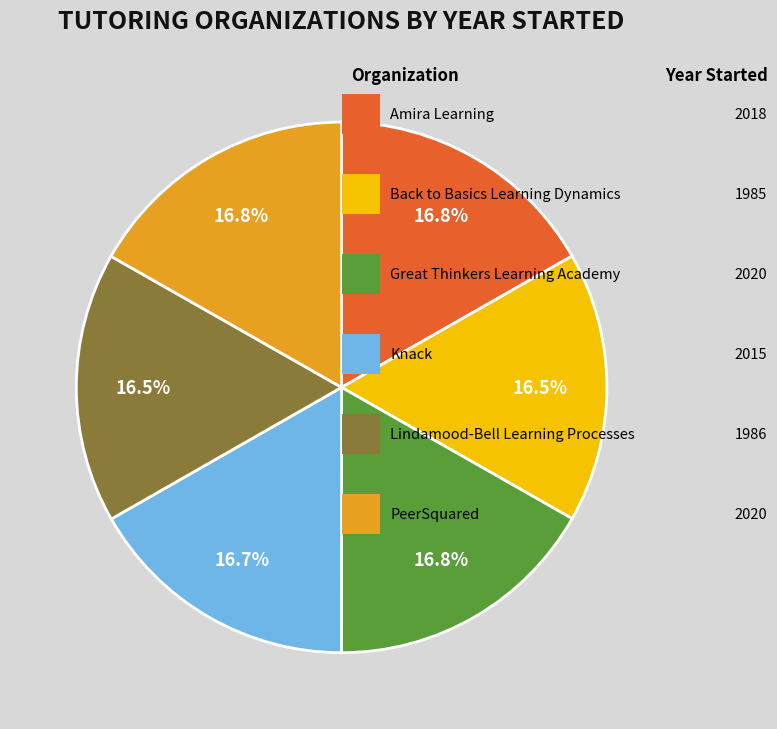

Is there any slice that represents more than half of the pie?

No